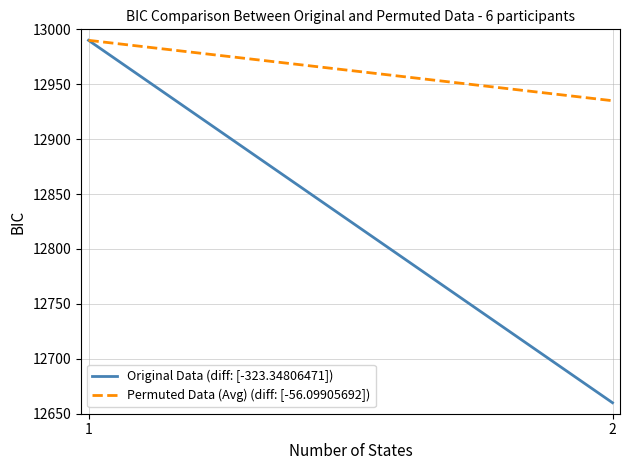

Which series has the widest spread of values?

Original Data (diff: [-323.34806471])